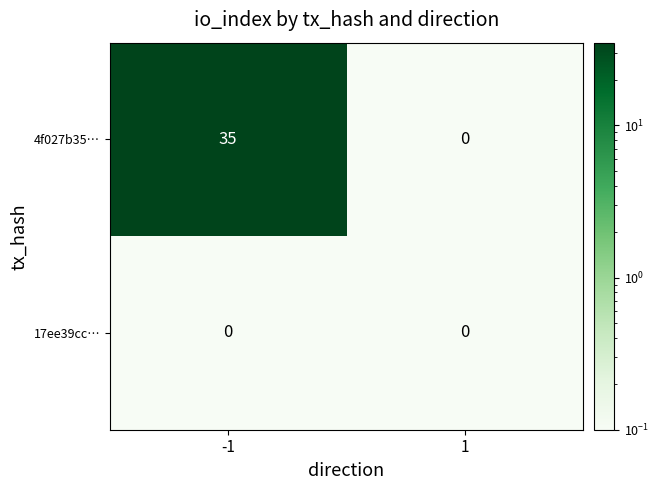

Reading right to left, list all the values displayed in this chart.

4f027b35…: 1=0	-1=35
17ee39cc…: 1=0	-1=0